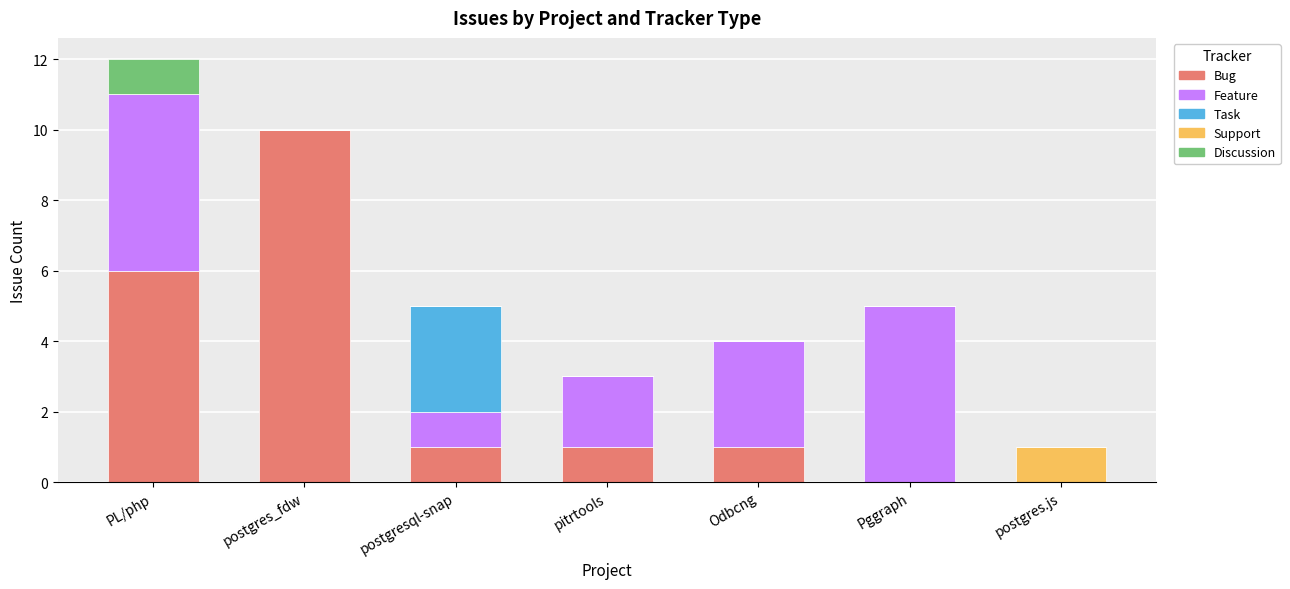

What is the highest value of the Bug series?

10